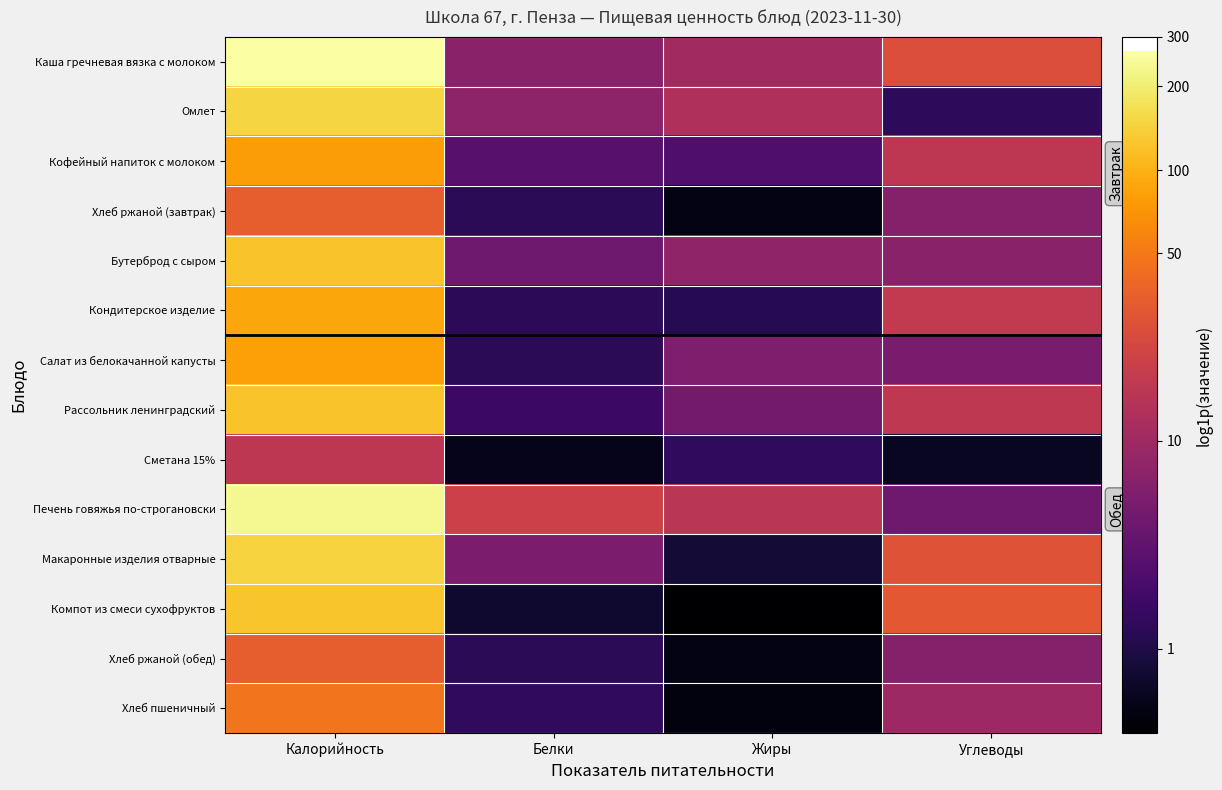

At how many categories does at least one series exceed 2?

4